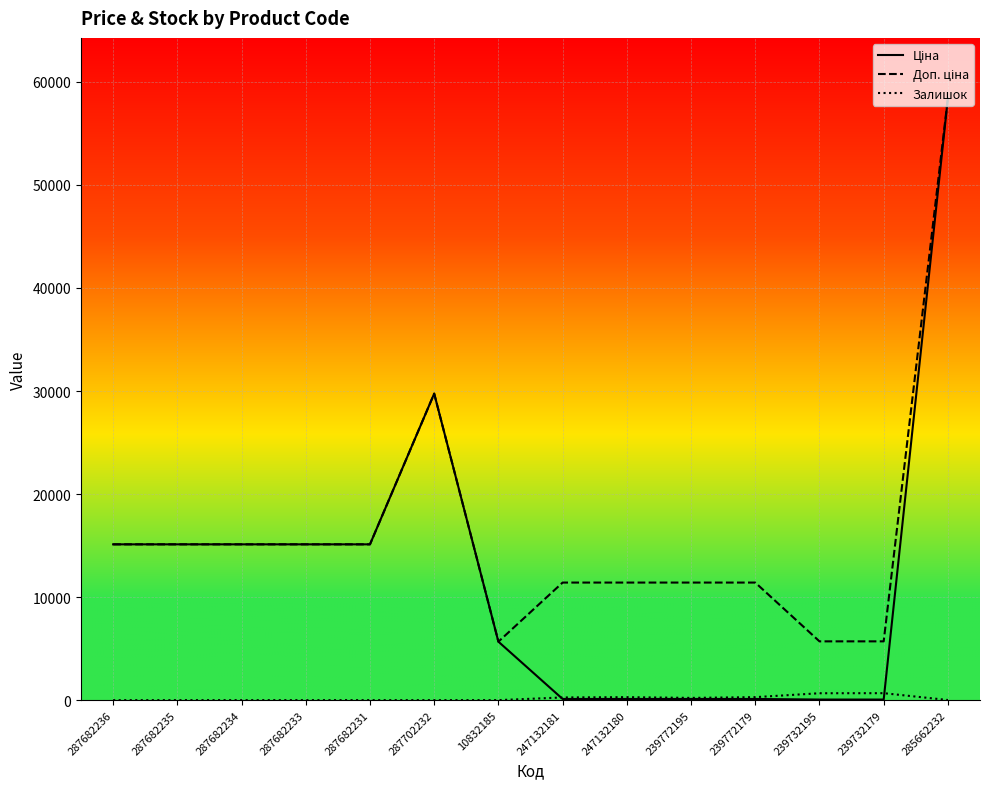

At which category is the sum across all series the highest?

285662232